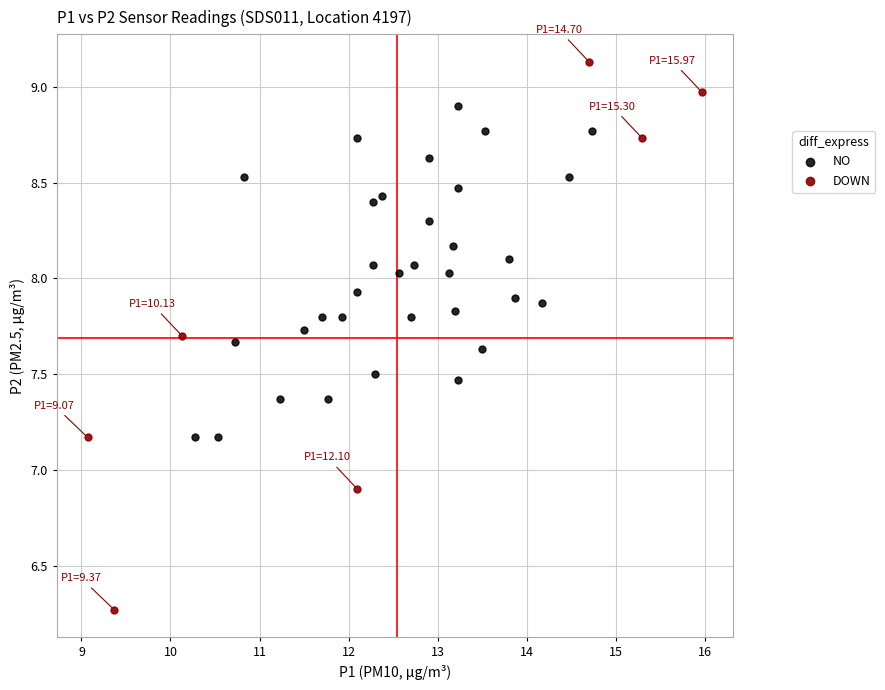

Which series contains the highest Y value?

DOWN